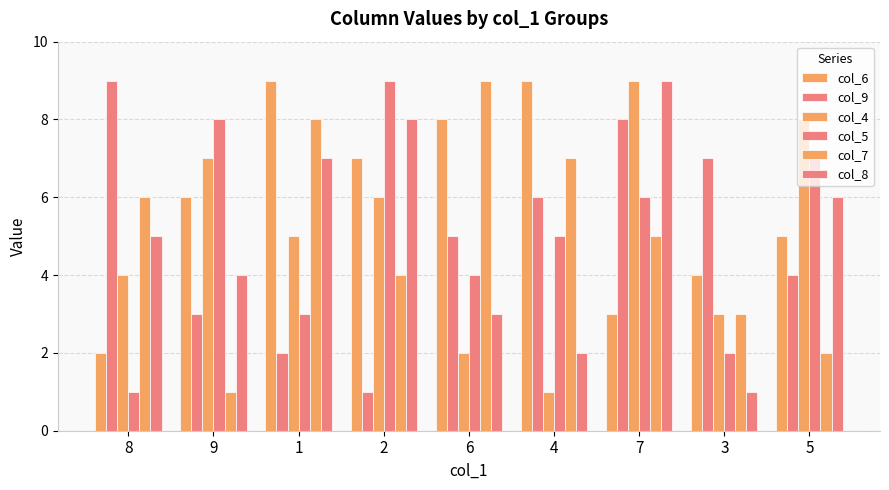

How many groups of bars are there?

9